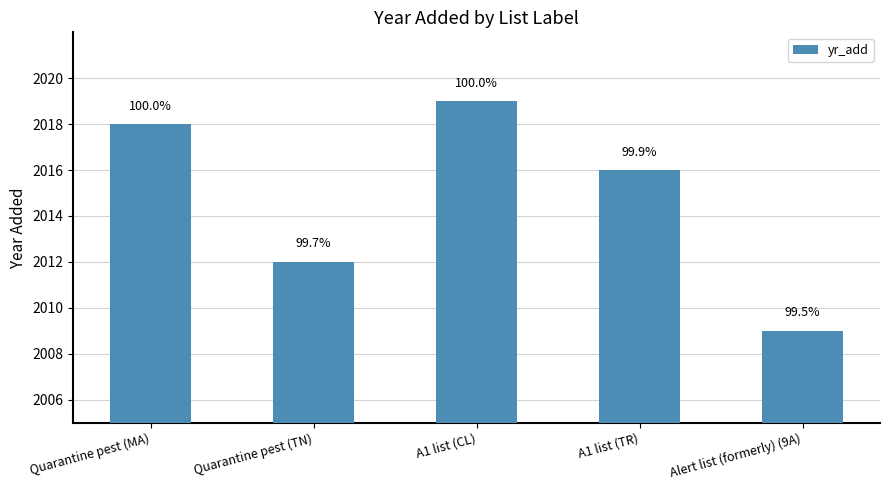

How many values are between 2012 and 2018?

3